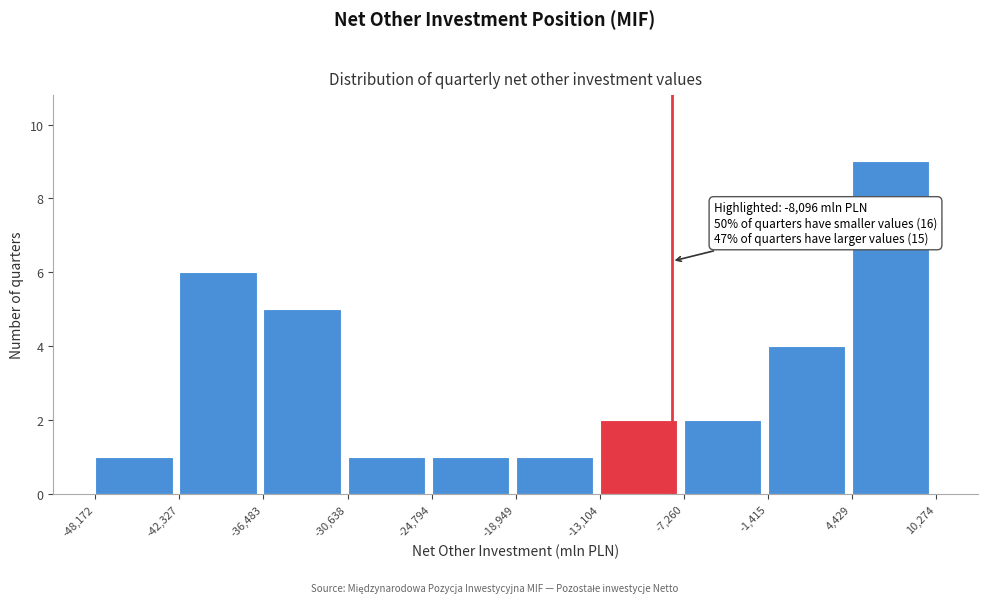

Over which range of the x-axis is the bar tallest?

4,429 to 10,274